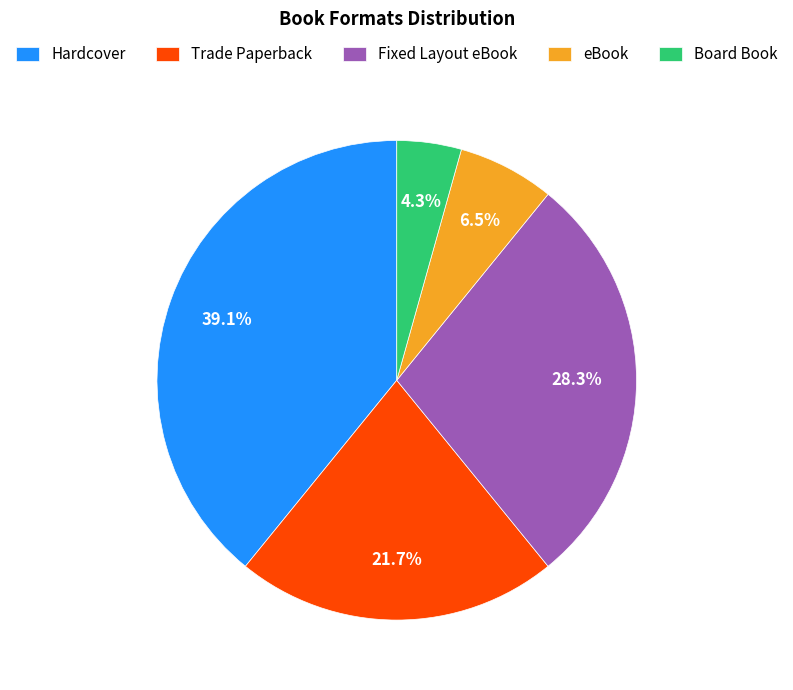

Count the number of slices in the pie.

5